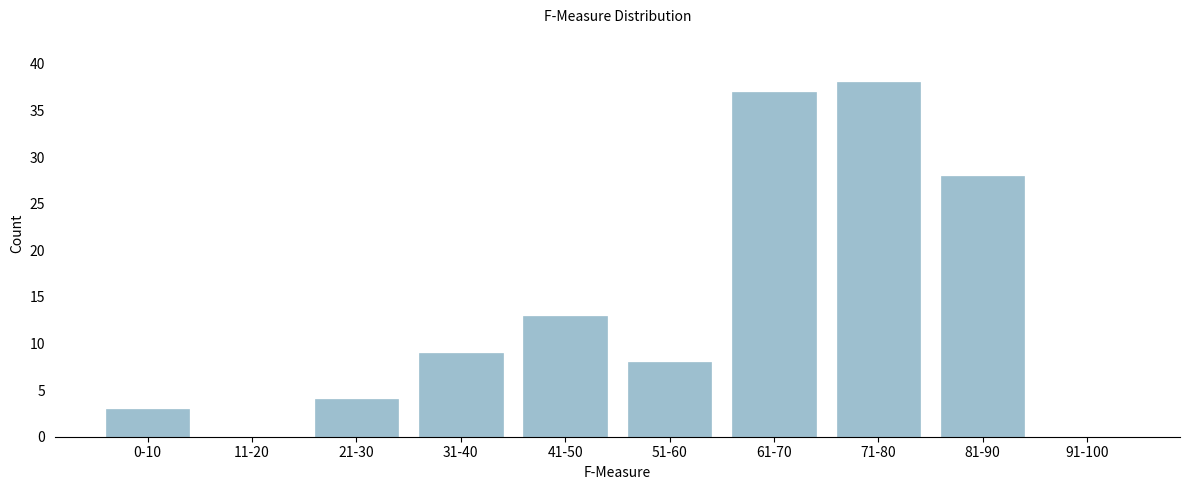

Reading right to left, transcribe all the data shown in this chart.

91-100=0	81-90=28	71-80=38	61-70=37	51-60=8	41-50=13	31-40=9	21-30=4	11-20=0	0-10=3